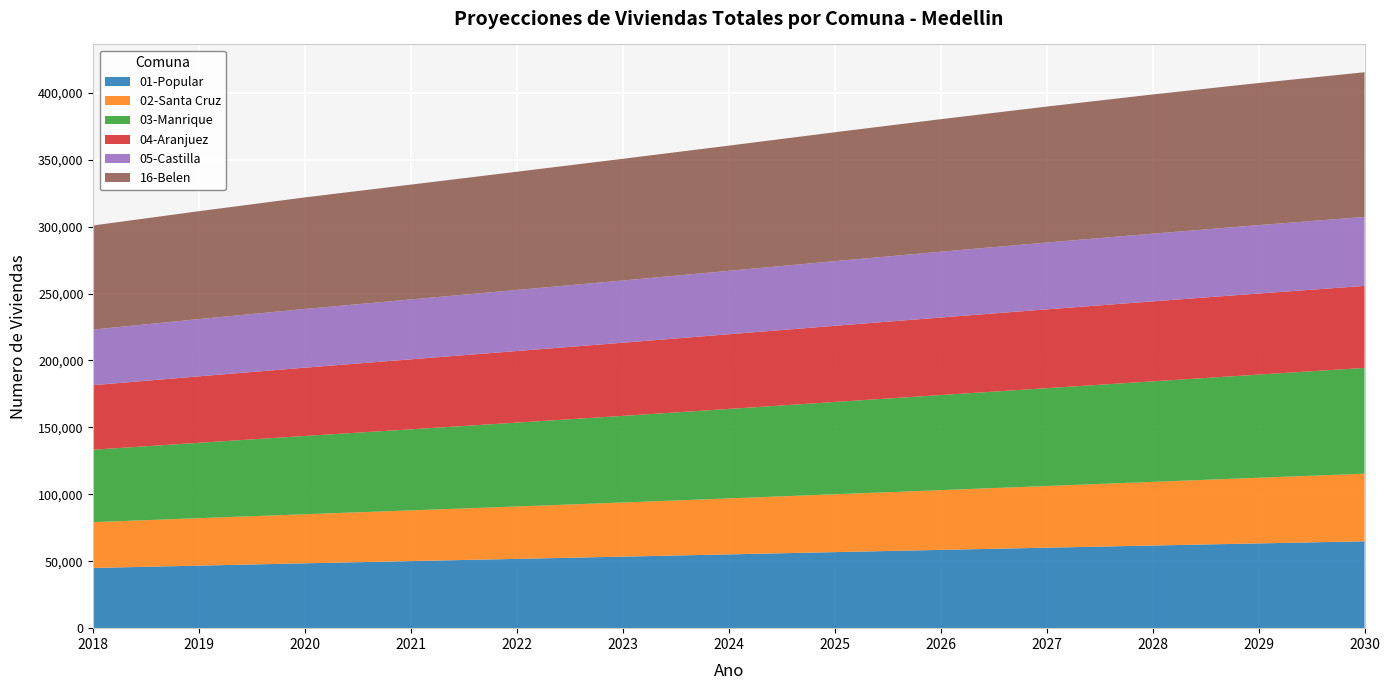

Reading left to right, list all the values displayed in this chart.

01-Popular: 2018=44973	2019=46726	2020=48446	2021=50110	2022=51770	2023=53428	2024=55123	2025=56812	2026=58480	2027=60123	2028=61737	2029=63324	2030=64877
02-Santa Cruz: 2018=34251	2019=35457	2020=36679	2021=37899	2022=39156	2023=40453	2024=41818	2025=43219	2026=44644	2027=46091	2028=47556	2029=49041	2030=50539
03-Manrique: 2018=54102	2019=56305	2020=58466	2021=60556	2022=62638	2023=64717	2024=66837	2025=68947	2026=71029	2027=73078	2028=75089	2029=77066	2030=78998
04-Aranjuez: 2018=48213	2019=49660	2020=51025	2021=52283	2022=53491	2023=54651	2024=55801	2025=56896	2026=57922	2027=58875	2028=59753	2029=60557	2030=61282
05-Castilla: 2018=41537	2019=42758	2020=43855	2021=44736	2022=45611	2023=46476	2024=47373	2025=48296	2026=49144	2027=49906	2028=50568	2029=51102	2030=51515
16-Belen: 2018=77754	2019=80615	2020=83349	2021=85784	2022=88318	2023=90926	2024=93512	2025=96294	2026=98993	2027=101566	2028=103990	2029=106145	2030=108075